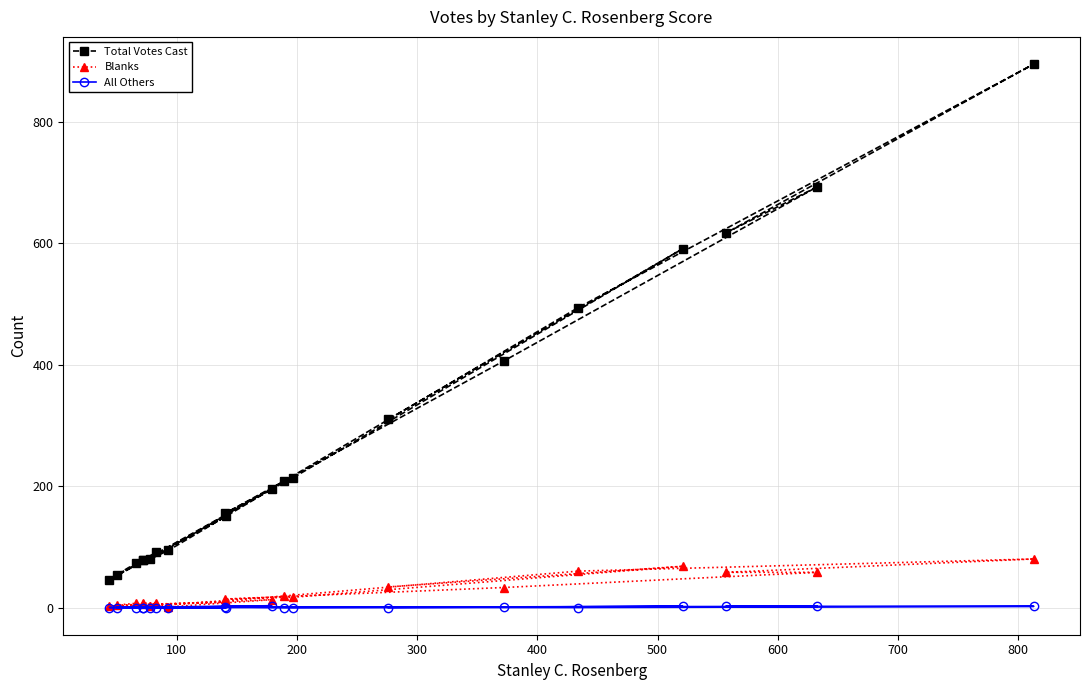

True or false: Blanks and Total Votes Cast intersect in this chart.

False